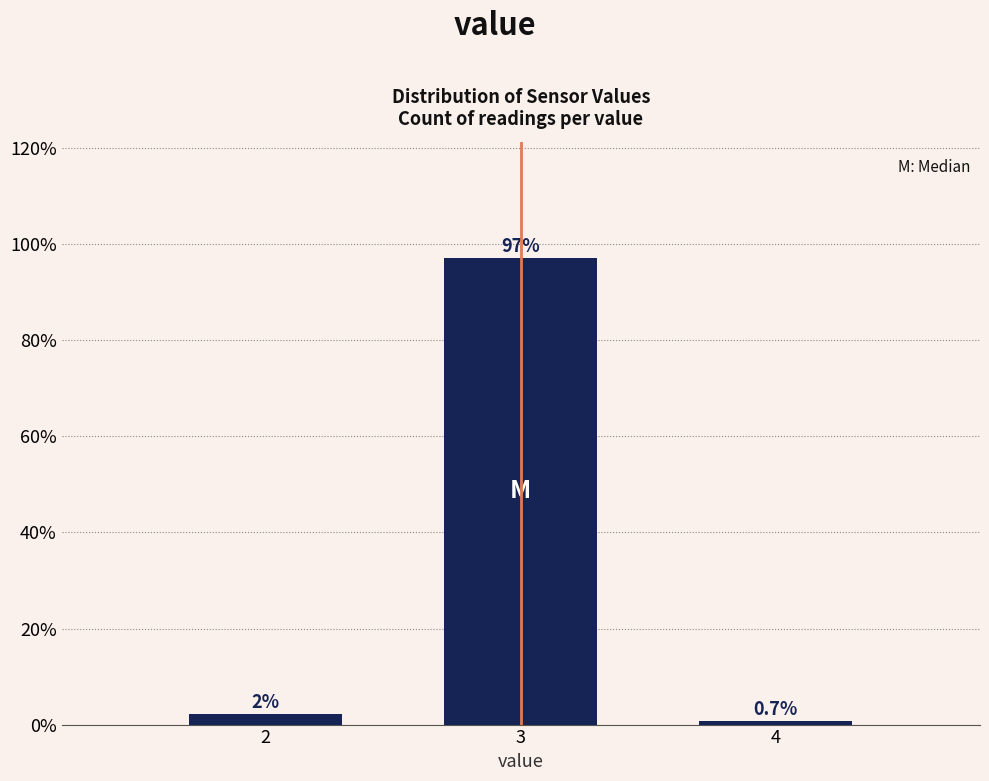

Reading right to left, transcribe all the data shown in this chart.

0.7	97.1	2.2